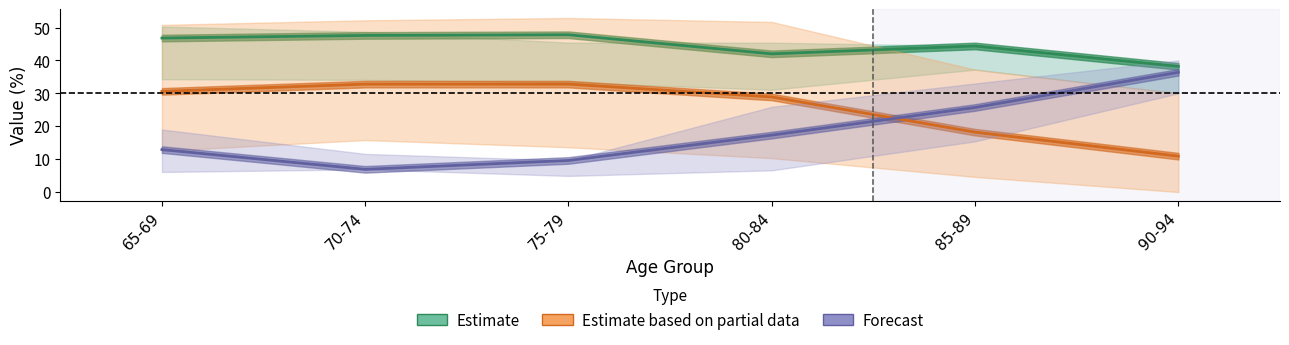

True or false: Estimate and Estimate based on partial data intersect in this chart.

False